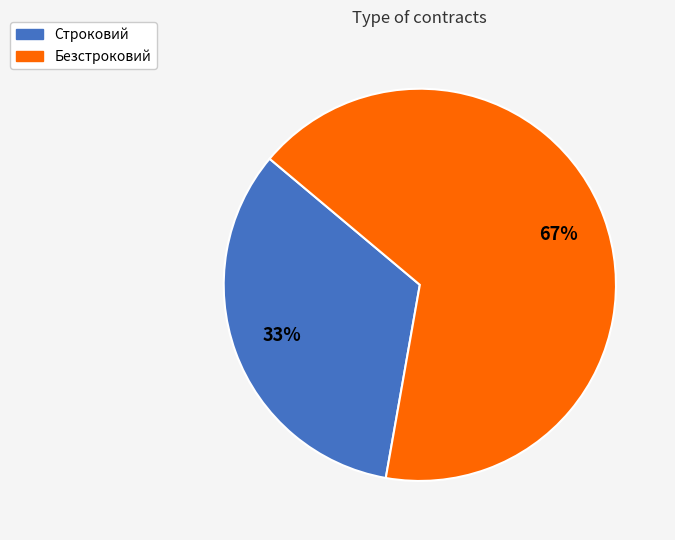

Which slice is the smallest?

Строковий